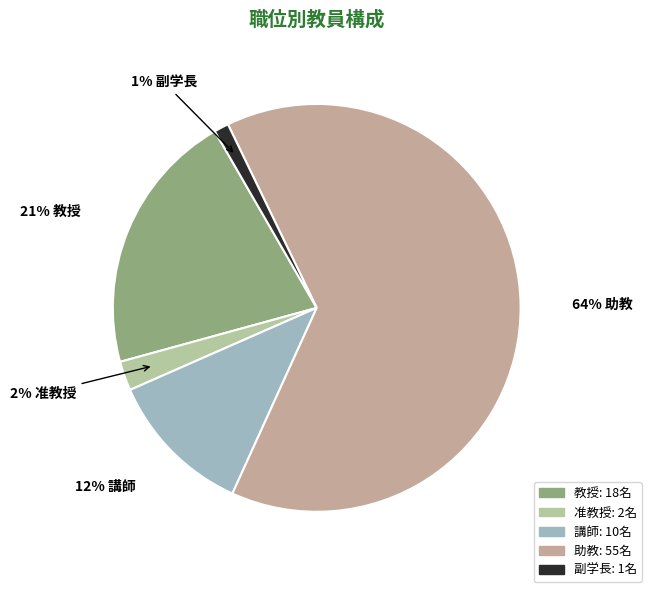

True or false: 助教 accounts for 64% of the total.

True